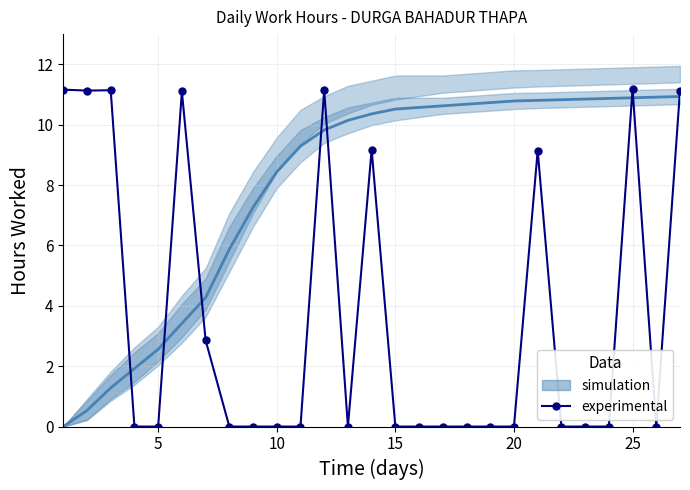

Is this an area chart (filled region under the line)?

No